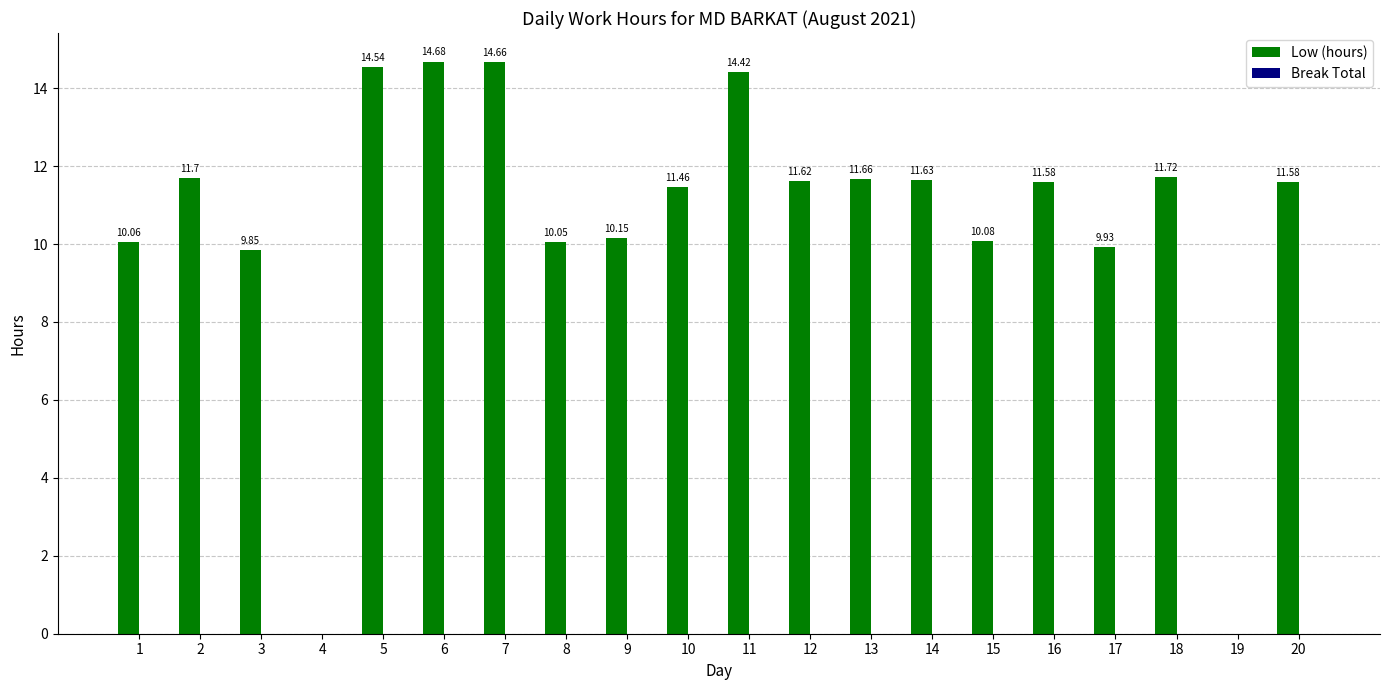

What is the ratio of the value at 17 to the value at 5?

0.7